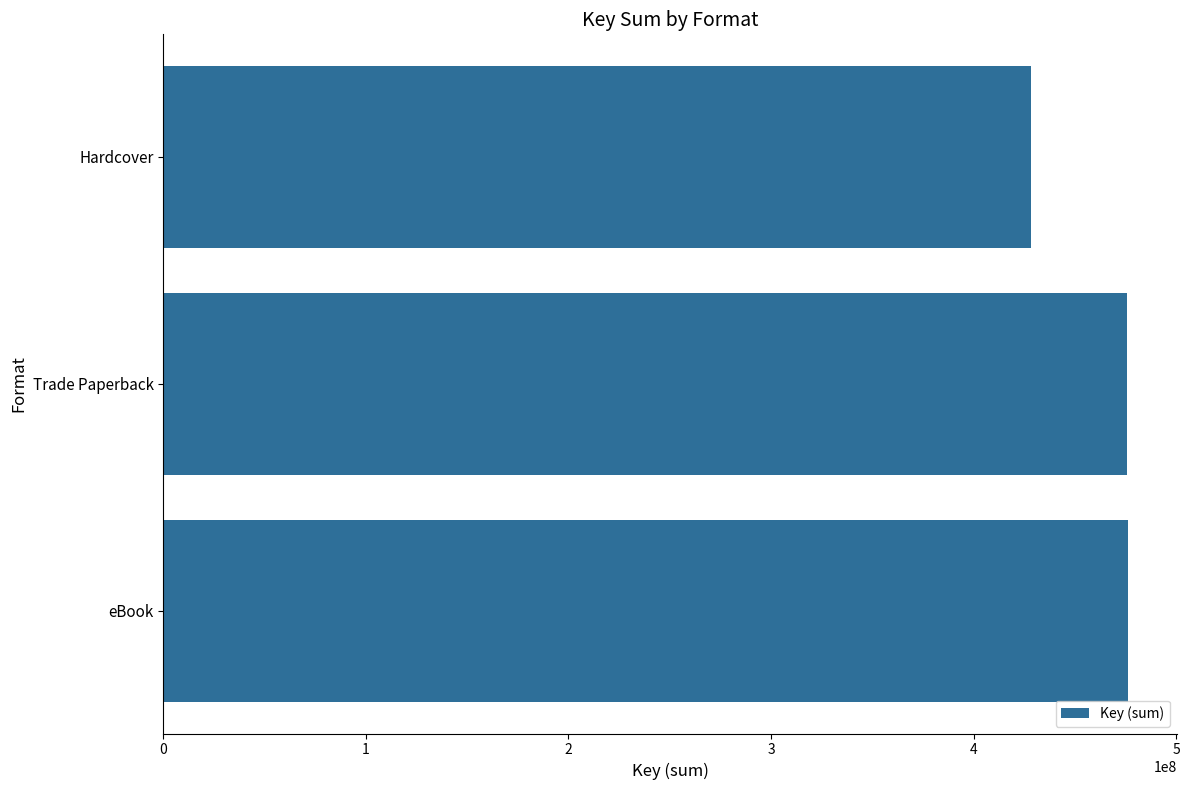

The chart shows a value of 653487617 at eBook. True or false?

False